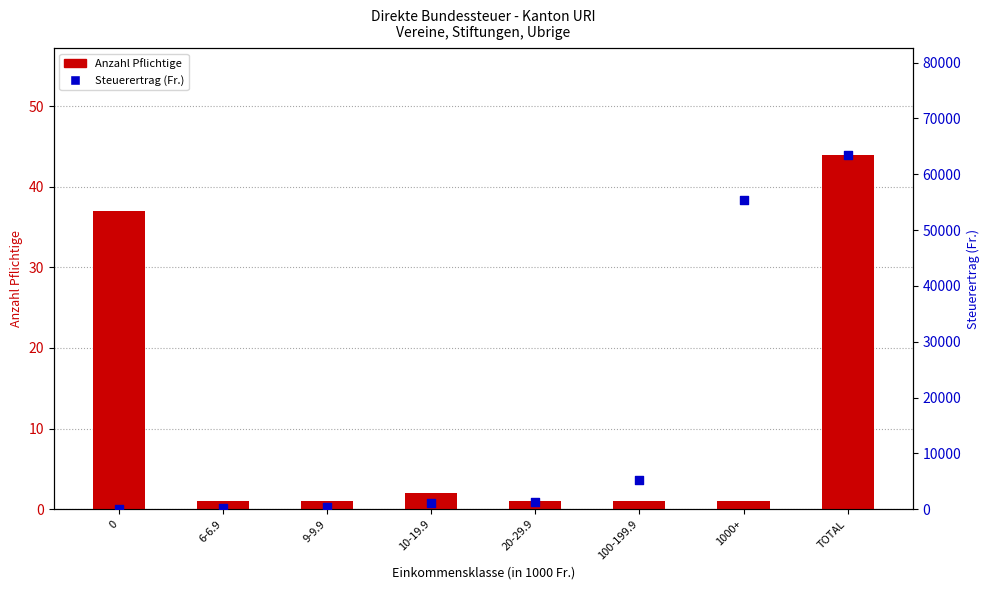

What is the total value across all series at 9-9.9?

413